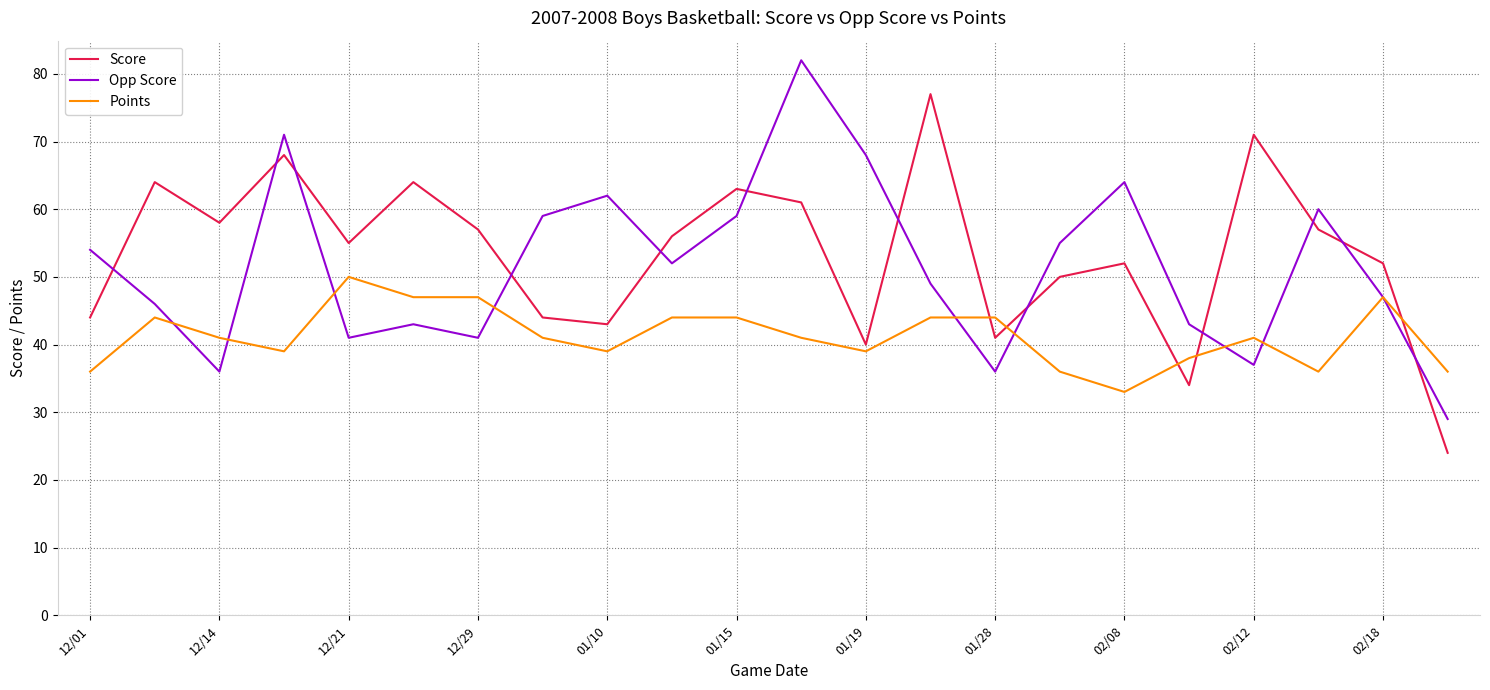

What is the smallest value displayed?

24